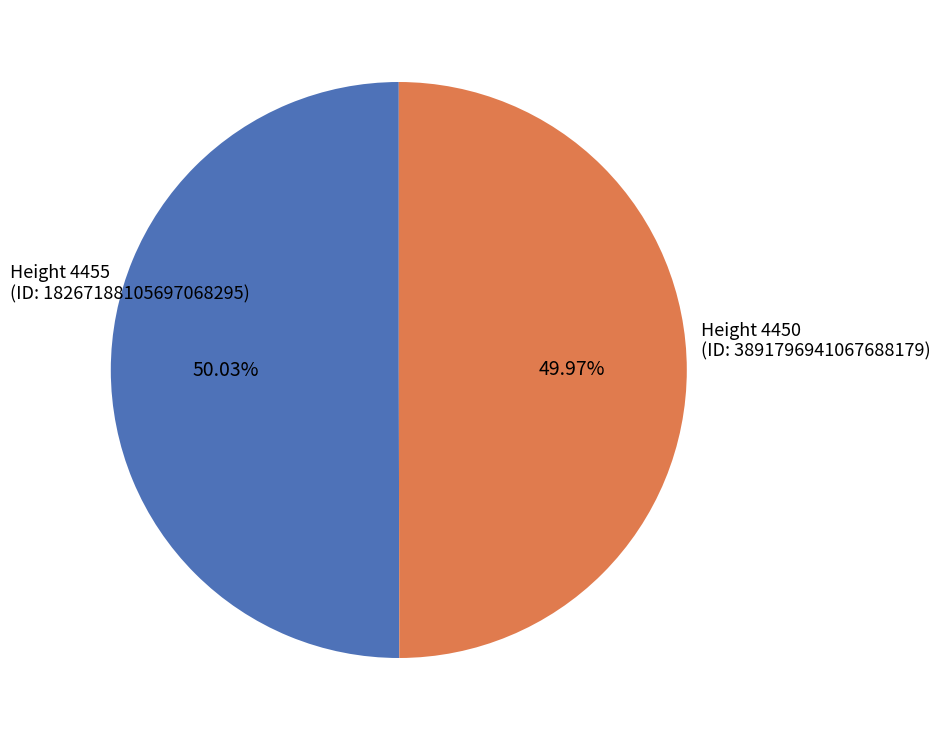

Is there any slice that represents more than half of the pie?

Yes